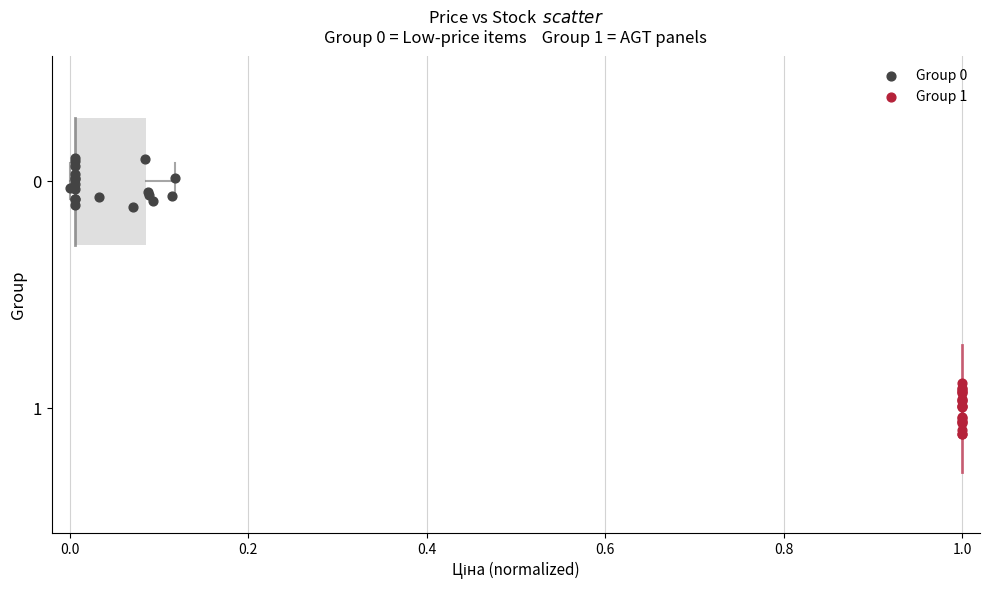

Which series reaches the maximum Y coordinate?

Group 1